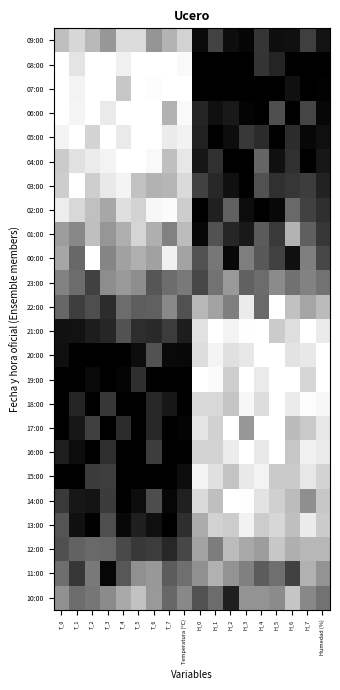

Reading left to right, transcribe all the data shown in this chart.

09:00: T_0=0.3	T_1=0.2	T_2=0.3	T_3=0.4	T_4=0.1	T_5=0.1	T_6=0.4	T_7=0.3	Temperatura (ºC)=0.2	H_0=1.0	H_1=0.7	H_2=0.9	H_3=1.0	H_4=0.8	H_5=0.9	H_6=0.9	H_7=0.8	Humedad (%)=0.9
08:00: T_0=0.0	T_1=0.1	T_2=0.0	T_3=0.0	T_4=0.1	T_5=0.0	T_6=0.0	T_7=0.0	Temperatura (ºC)=0.0	H_0=1.0	H_1=1.0	H_2=1.0	H_3=1.0	H_4=0.8	H_5=0.9	H_6=1.0	H_7=1.0	Humedad (%)=1.0
07:00: T_0=0.0	T_1=0.0	T_2=0.0	T_3=0.0	T_4=0.2	T_5=0.0	T_6=0.0	T_7=0.0	Temperatura (ºC)=0.0	H_0=1.0	H_1=1.0	H_2=1.0	H_3=1.0	H_4=1.0	H_5=1.0	H_6=0.9	H_7=1.0	Humedad (%)=1.0
06:00: T_0=0.0	T_1=0.0	T_2=0.0	T_3=0.1	T_4=0.0	T_5=0.0	T_6=0.0	T_7=0.3	Temperatura (ºC)=0.0	H_0=0.9	H_1=0.9	H_2=0.9	H_3=1.0	H_4=1.0	H_5=0.7	H_6=1.0	H_7=0.7	Humedad (%)=1.0
05:00: T_0=0.1	T_1=0.0	T_2=0.2	T_3=0.0	T_4=0.1	T_5=0.0	T_6=0.0	T_7=0.1	Temperatura (ºC)=0.1	H_0=0.9	H_1=1.0	H_2=0.9	H_3=0.8	H_4=0.8	H_5=1.0	H_6=0.8	H_7=1.0	Humedad (%)=0.9
04:00: T_0=0.2	T_1=0.1	T_2=0.1	T_3=0.0	T_4=0.0	T_5=0.0	T_6=0.0	T_7=0.3	Temperatura (ºC)=0.1	H_0=0.9	H_1=0.8	H_2=1.0	H_3=1.0	H_4=0.6	H_5=0.9	H_6=0.8	H_7=1.0	Humedad (%)=0.9
03:00: T_0=0.2	T_1=0.0	T_2=0.2	T_3=0.1	T_4=0.0	T_5=0.2	T_6=0.3	T_7=0.3	Temperatura (ºC)=0.1	H_0=0.7	H_1=0.8	H_2=0.9	H_3=1.0	H_4=0.7	H_5=0.8	H_6=0.8	H_7=0.8	Humedad (%)=0.9
02:00: T_0=0.1	T_1=0.2	T_2=0.2	T_3=0.3	T_4=0.1	T_5=0.2	T_6=0.0	T_7=0.0	Temperatura (ºC)=0.2	H_0=1.0	H_1=0.9	H_2=0.6	H_3=1.0	H_4=1.0	H_5=1.0	H_6=0.6	H_7=0.7	Humedad (%)=0.8
01:00: T_0=0.4	T_1=0.5	T_2=0.3	T_3=0.4	T_4=0.3	T_5=0.2	T_6=0.3	T_7=0.5	Temperatura (ºC)=0.3	H_0=1.0	H_1=0.7	H_2=0.8	H_3=0.9	H_4=0.6	H_5=0.8	H_6=0.3	H_7=0.6	Humedad (%)=0.8
00:00: T_0=0.4	T_1=0.6	T_2=0.0	T_3=0.5	T_4=0.4	T_5=0.3	T_6=0.4	T_7=0.1	Temperatura (ºC)=0.4	H_0=0.7	H_1=0.5	H_2=1.0	H_3=0.5	H_4=0.7	H_5=0.7	H_6=0.9	H_7=0.5	Humedad (%)=0.7
23:00: T_0=0.5	T_1=0.6	T_2=0.7	T_3=0.4	T_4=0.4	T_5=0.4	T_6=0.7	T_7=0.6	Temperatura (ºC)=0.5	H_0=0.7	H_1=0.5	H_2=0.4	H_3=0.6	H_4=0.6	H_5=0.5	H_6=0.6	H_7=0.5	Humedad (%)=0.5
22:00: T_0=0.6	T_1=0.8	T_2=0.7	T_3=0.8	T_4=0.6	T_5=0.6	T_6=0.6	T_7=0.5	Temperatura (ºC)=0.7	H_0=0.3	H_1=0.4	H_2=0.5	H_3=0.1	H_4=0.6	H_5=0.0	H_6=0.2	H_7=0.4	Humedad (%)=0.3
21:00: T_0=0.9	T_1=0.9	T_2=0.9	T_3=0.8	T_4=0.7	T_5=0.8	T_6=0.8	T_7=0.8	Temperatura (ºC)=0.9	H_0=0.1	H_1=0.0	H_2=0.0	H_3=0.0	H_4=0.0	H_5=0.2	H_6=0.1	H_7=0.0	Humedad (%)=0.1
20:00: T_0=0.9	T_1=1.0	T_2=1.0	T_3=1.0	T_4=1.0	T_5=1.0	T_6=0.7	T_7=1.0	Temperatura (ºC)=1.0	H_0=0.1	H_1=0.0	H_2=0.1	H_3=0.1	H_4=0.0	H_5=0.0	H_6=0.1	H_7=0.1	Humedad (%)=0.0
19:00: T_0=1.0	T_1=1.0	T_2=1.0	T_3=1.0	T_4=1.0	T_5=0.8	T_6=1.0	T_7=1.0	Temperatura (ºC)=1.0	H_0=0.0	H_1=0.0	H_2=0.2	H_3=0.0	H_4=0.1	H_5=0.0	H_6=0.0	H_7=0.2	Humedad (%)=0.0
18:00: T_0=1.0	T_1=0.9	T_2=1.0	T_3=0.8	T_4=1.0	T_5=1.0	T_6=0.8	T_7=0.9	Temperatura (ºC)=1.0	H_0=0.2	H_1=0.2	H_2=0.2	H_3=0.0	H_4=0.1	H_5=0.0	H_6=0.1	H_7=0.0	Humedad (%)=0.0
17:00: T_0=1.0	T_1=0.9	T_2=0.8	T_3=1.0	T_4=0.8	T_5=1.0	T_6=0.8	T_7=1.0	Temperatura (ºC)=1.0	H_0=0.1	H_1=0.2	H_2=0.0	H_3=0.4	H_4=0.0	H_5=0.0	H_6=0.3	H_7=0.2	Humedad (%)=0.1
16:00: T_0=0.9	T_1=1.0	T_2=1.0	T_3=0.8	T_4=1.0	T_5=1.0	T_6=0.8	T_7=1.0	Temperatura (ºC)=1.0	H_0=0.2	H_1=0.2	H_2=0.1	H_3=0.0	H_4=0.1	H_5=0.0	H_6=0.2	H_7=0.1	Humedad (%)=0.1
15:00: T_0=1.0	T_1=1.0	T_2=0.8	T_3=0.8	T_4=1.0	T_5=1.0	T_6=1.0	T_7=1.0	Temperatura (ºC)=1.0	H_0=0.0	H_1=0.1	H_2=0.2	H_3=0.1	H_4=0.0	H_5=0.2	H_6=0.2	H_7=0.1	Humedad (%)=0.2
14:00: T_0=0.8	T_1=0.9	T_2=0.9	T_3=0.8	T_4=1.0	T_5=0.9	T_6=0.7	T_7=1.0	Temperatura (ºC)=0.9	H_0=0.1	H_1=0.3	H_2=0.0	H_3=0.0	H_4=0.1	H_5=0.2	H_6=0.3	H_7=0.4	Humedad (%)=0.2
13:00: T_0=0.7	T_1=0.9	T_2=1.0	T_3=0.7	T_4=1.0	T_5=0.9	T_6=0.9	T_7=1.0	Temperatura (ºC)=0.8	H_0=0.3	H_1=0.2	H_2=0.2	H_3=0.1	H_4=0.2	H_5=0.2	H_6=0.3	H_7=0.1	Humedad (%)=0.2
12:00: T_0=0.7	T_1=0.6	T_2=0.6	T_3=0.6	T_4=0.7	T_5=0.8	T_6=0.8	T_7=0.8	Temperatura (ºC)=0.7	H_0=0.4	H_1=0.5	H_2=0.3	H_3=0.3	H_4=0.4	H_5=0.2	H_6=0.3	H_7=0.3	Humedad (%)=0.3
11:00: T_0=0.6	T_1=0.8	T_2=0.5	T_3=1.0	T_4=0.7	T_5=0.4	T_6=0.4	T_7=0.6	Temperatura (ºC)=0.6	H_0=0.4	H_1=0.3	H_2=0.4	H_3=0.5	H_4=0.6	H_5=0.6	H_6=0.7	H_7=0.3	Humedad (%)=0.4
10:00: T_0=0.4	T_1=0.6	T_2=0.5	T_3=0.5	T_4=0.3	T_5=0.2	T_6=0.4	T_7=0.6	Temperatura (ºC)=0.5	H_0=0.7	H_1=0.6	H_2=0.9	H_3=0.4	H_4=0.4	H_5=0.5	H_6=0.2	H_7=0.5	Humedad (%)=0.5